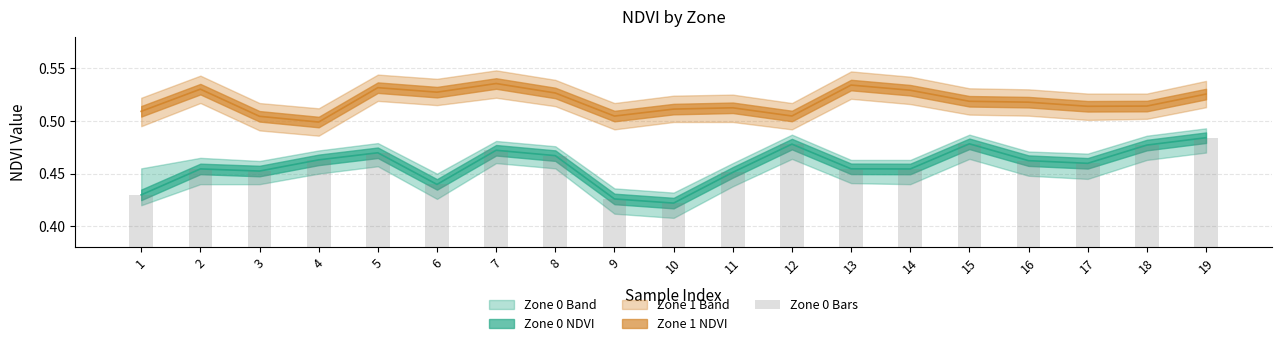

The chart shows a value of 0.5 at 14. True or false?

True